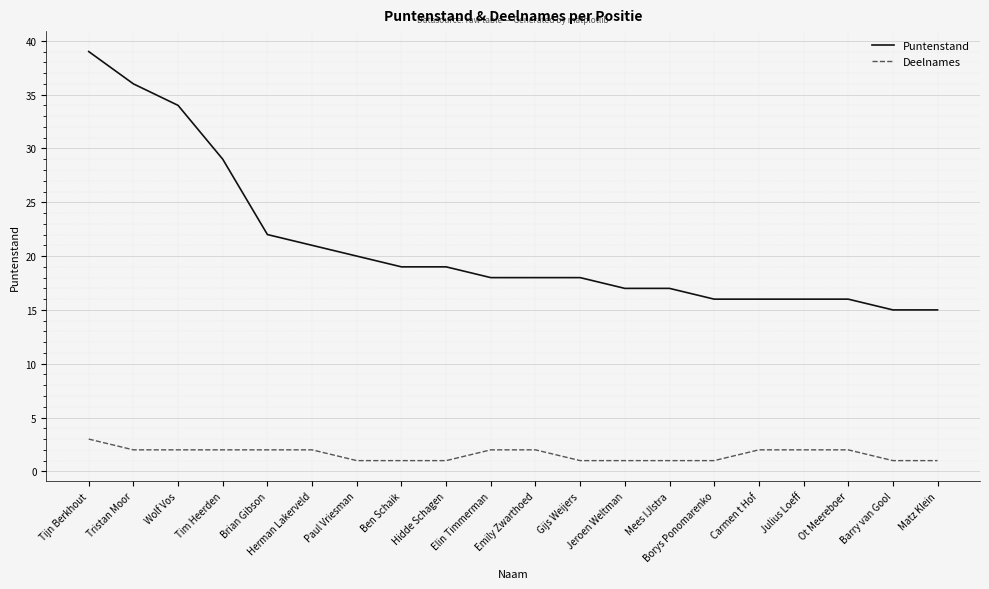

Which category has the highest value across all series?

Tijn Berkhout